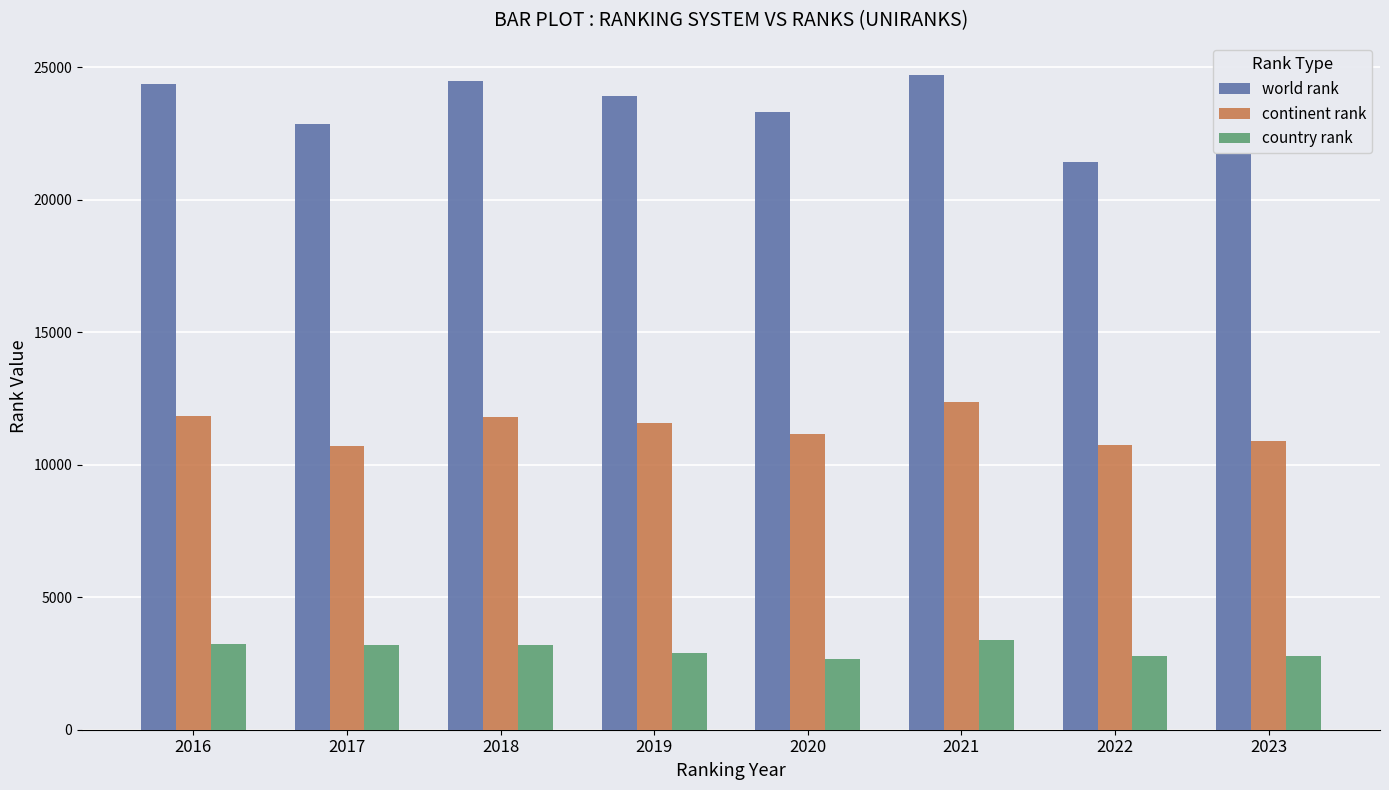

What is the spread (max minus min) of values at 2017?

19628